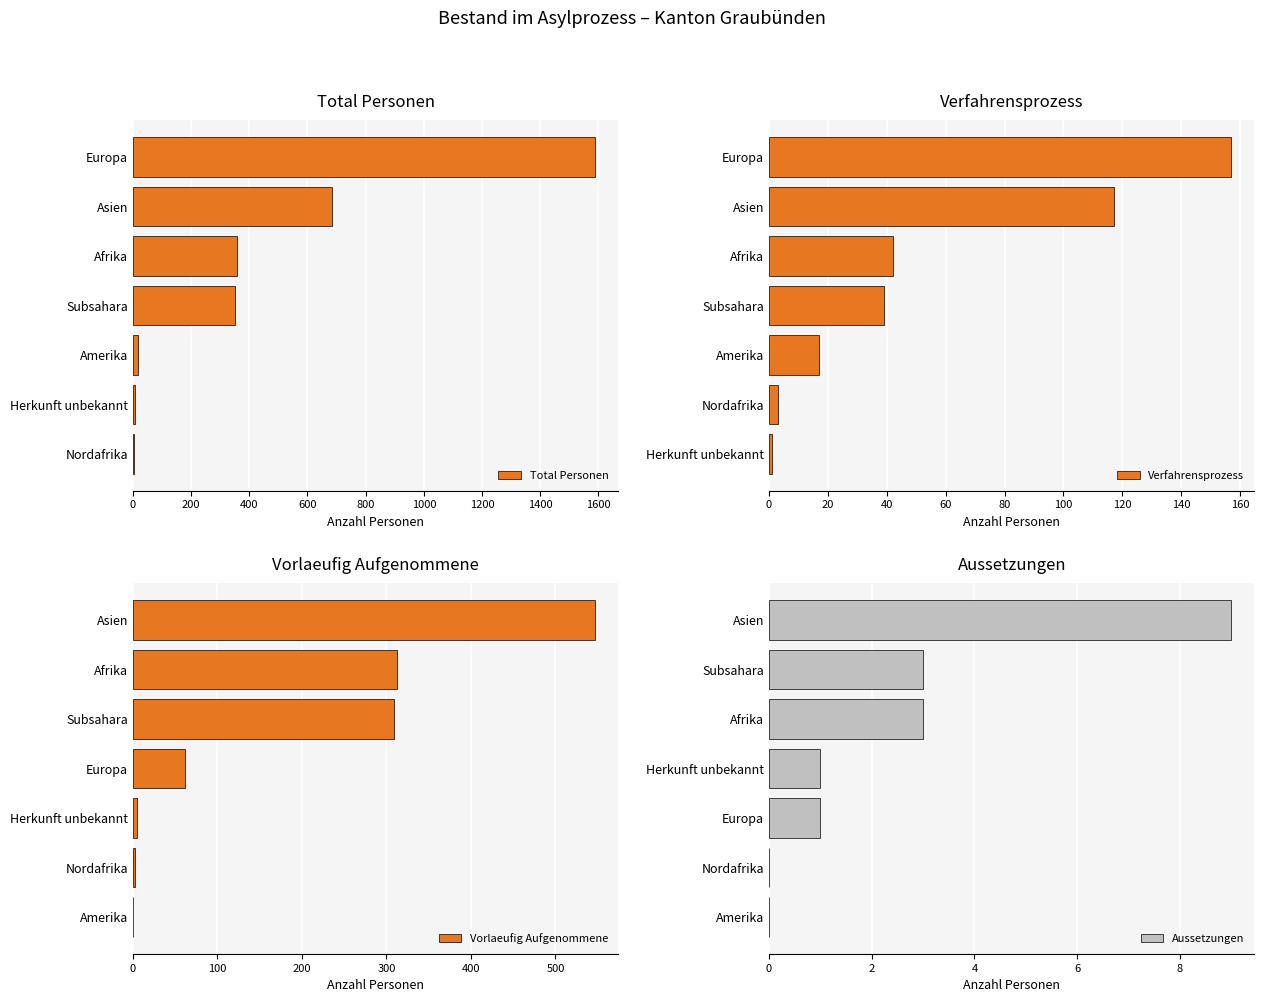

What is the maximum value shown in the chart?

1589